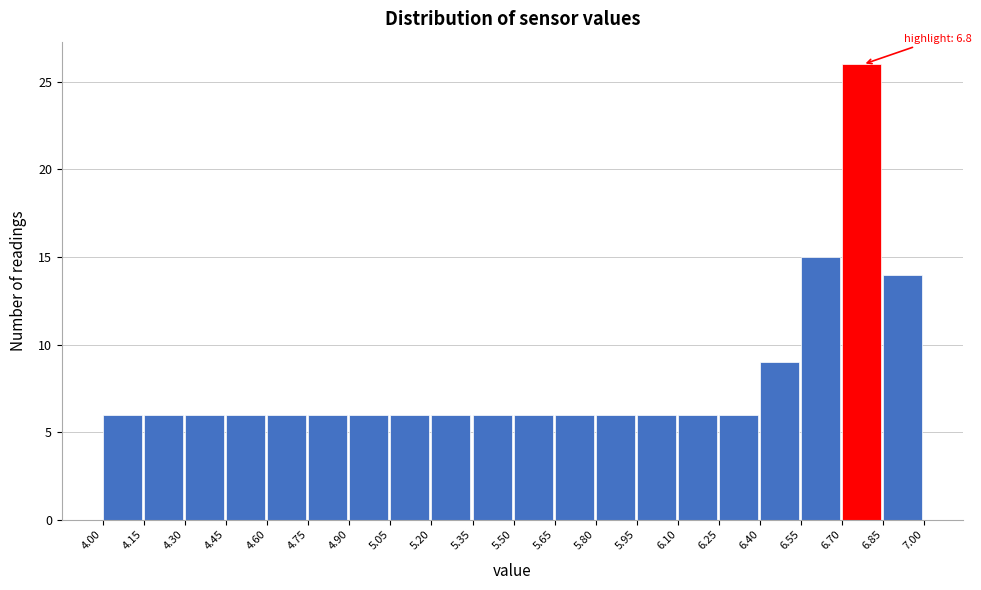

Over which range of the x-axis is the bar tallest?

6.70 to 6.85